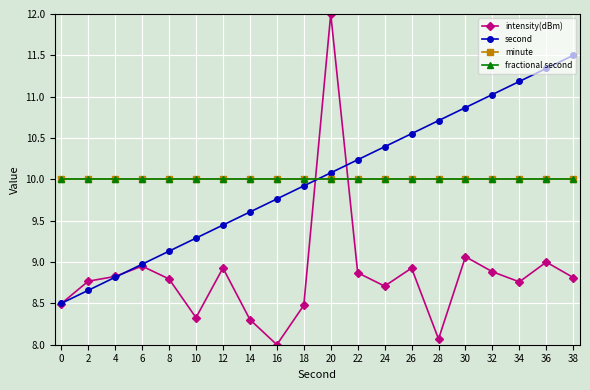

Is it true that fractional second equals 16.1 at 38?

False